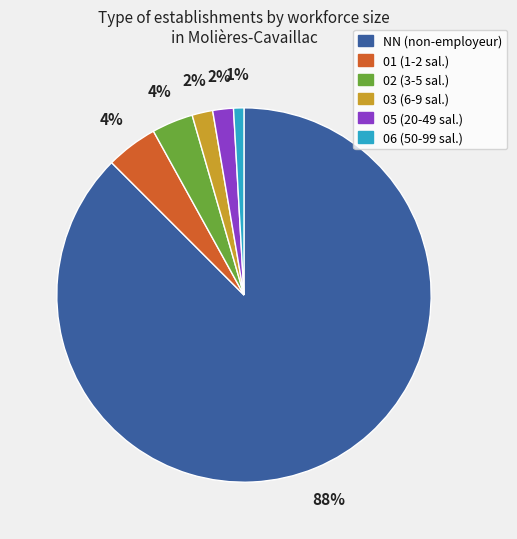

Is it true that NN (non-employeur) is 96% of the pie?

False